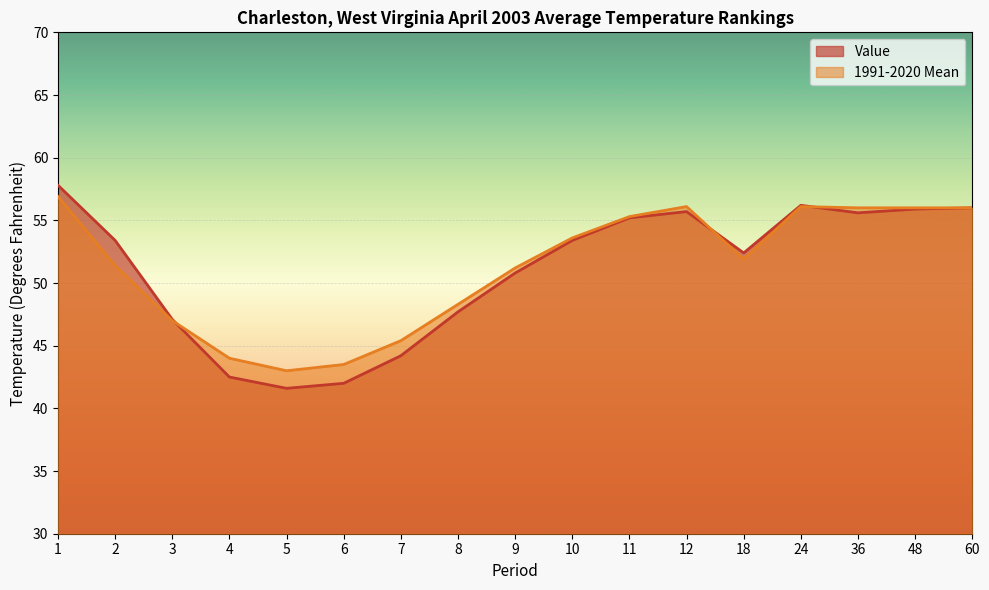

What is the spread (max minus min) of values at 24?

0.1